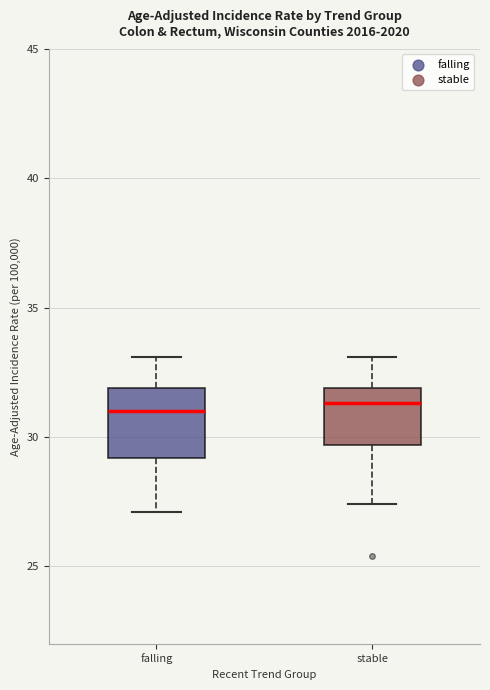

Which box is the tallest, from its lower edge to its upper edge?

falling